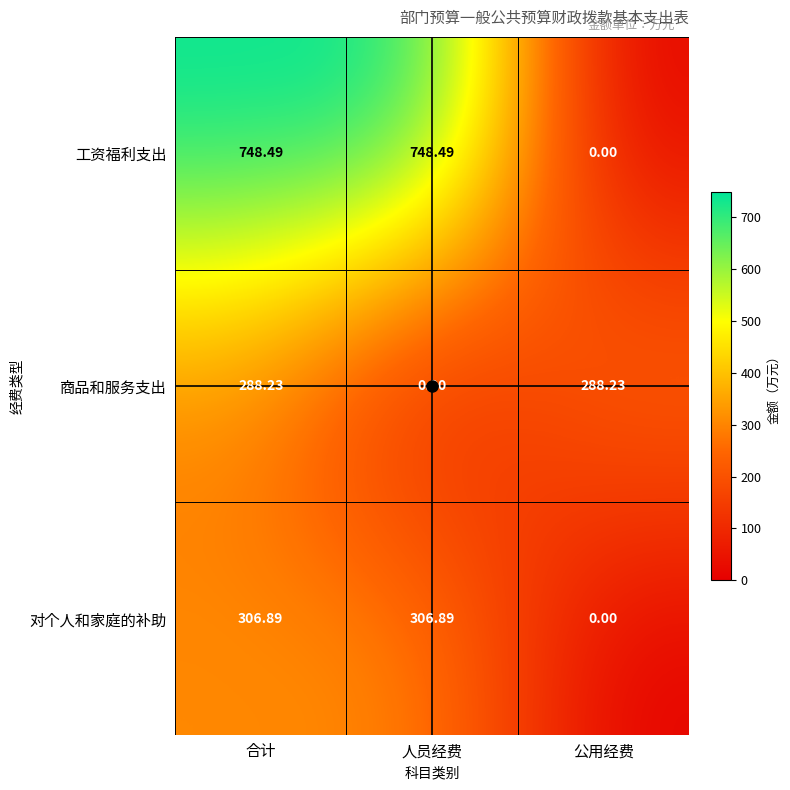

Rank the series by their maximum value, from highest to lowest.

工资福利支出, 对个人和家庭的补助, 商品和服务支出